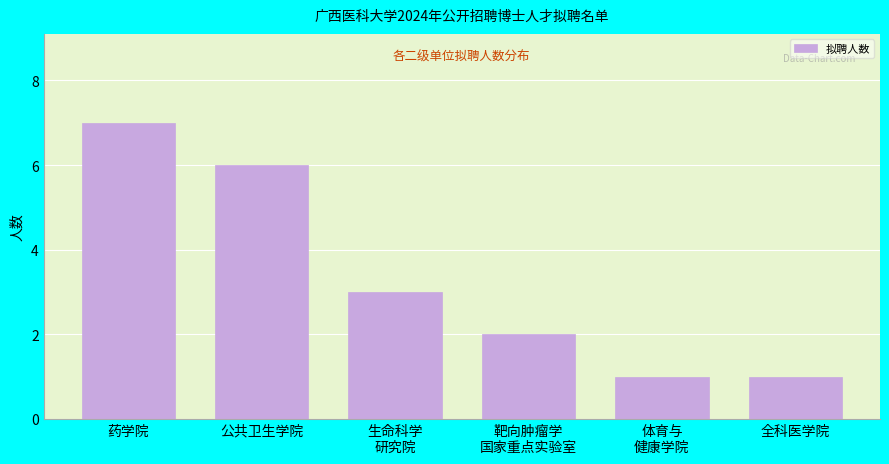

Reading left to right, list all the values displayed in this chart.

7	6	3	2	1	1